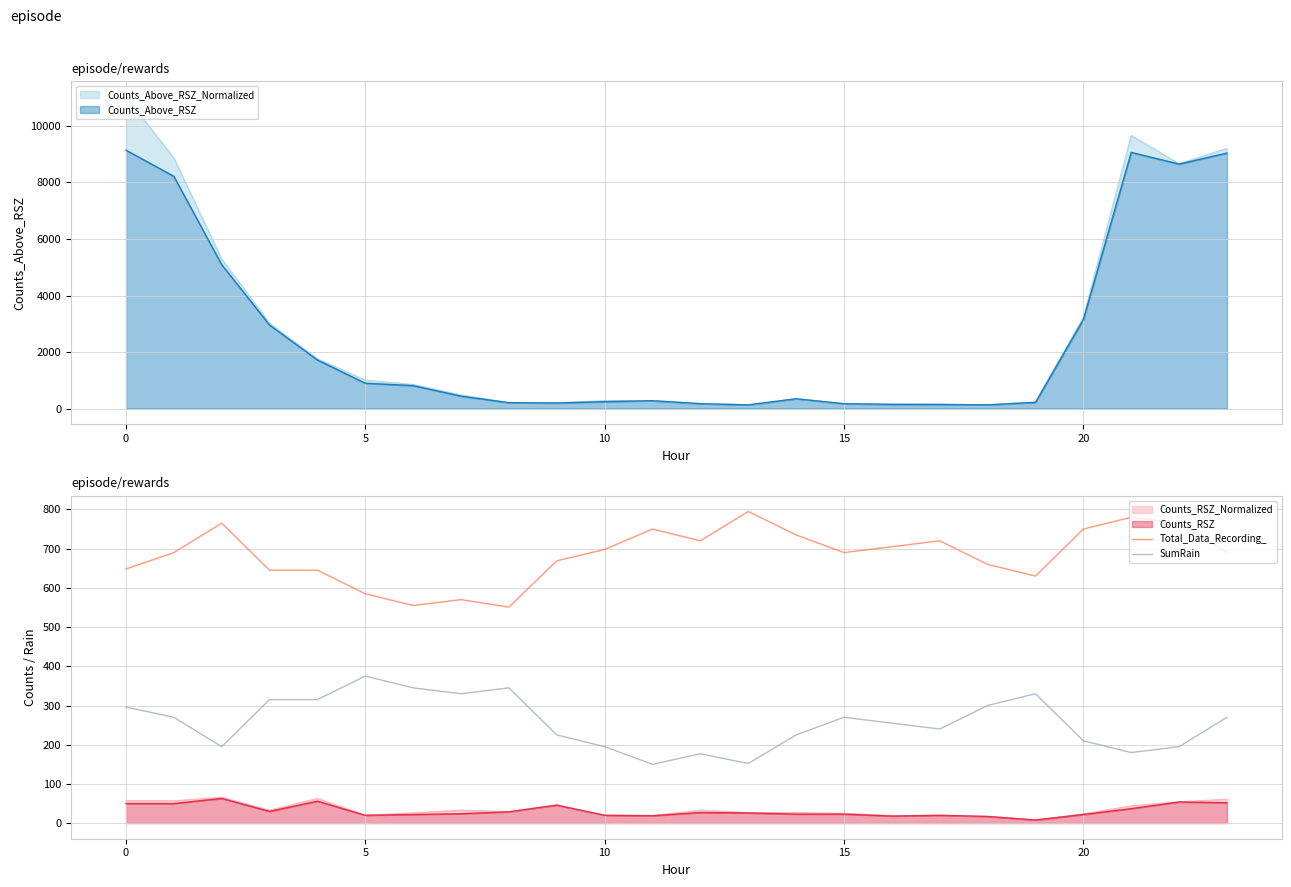

What is the difference between the Total_Data_Recording_ values at 17 and 11?

30